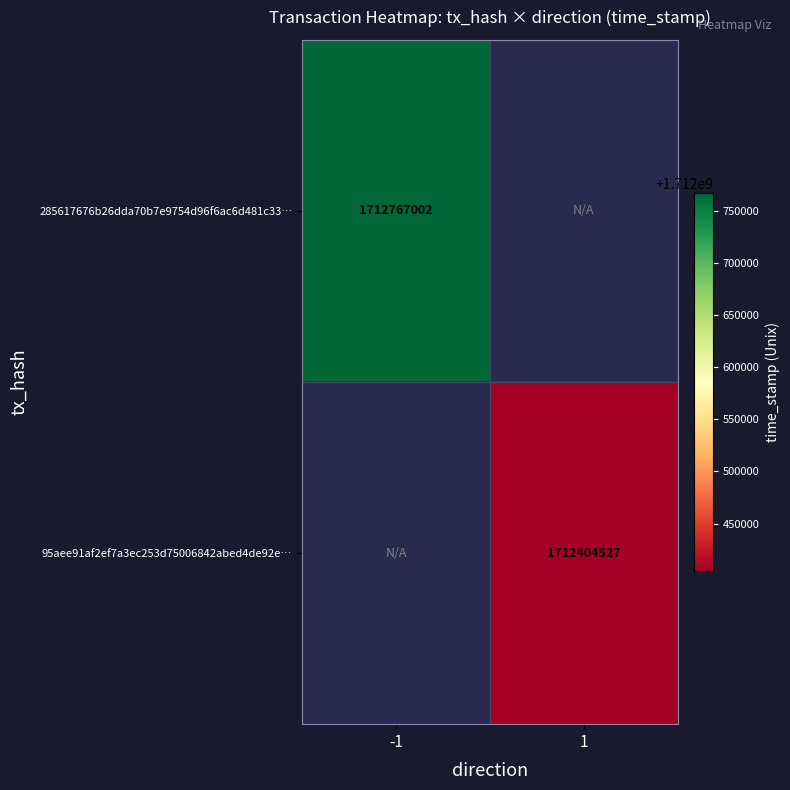

Is it true that 95aee91af2ef7a3ec253d75006842abed4de92e… equals 2732896660 at 1?

False